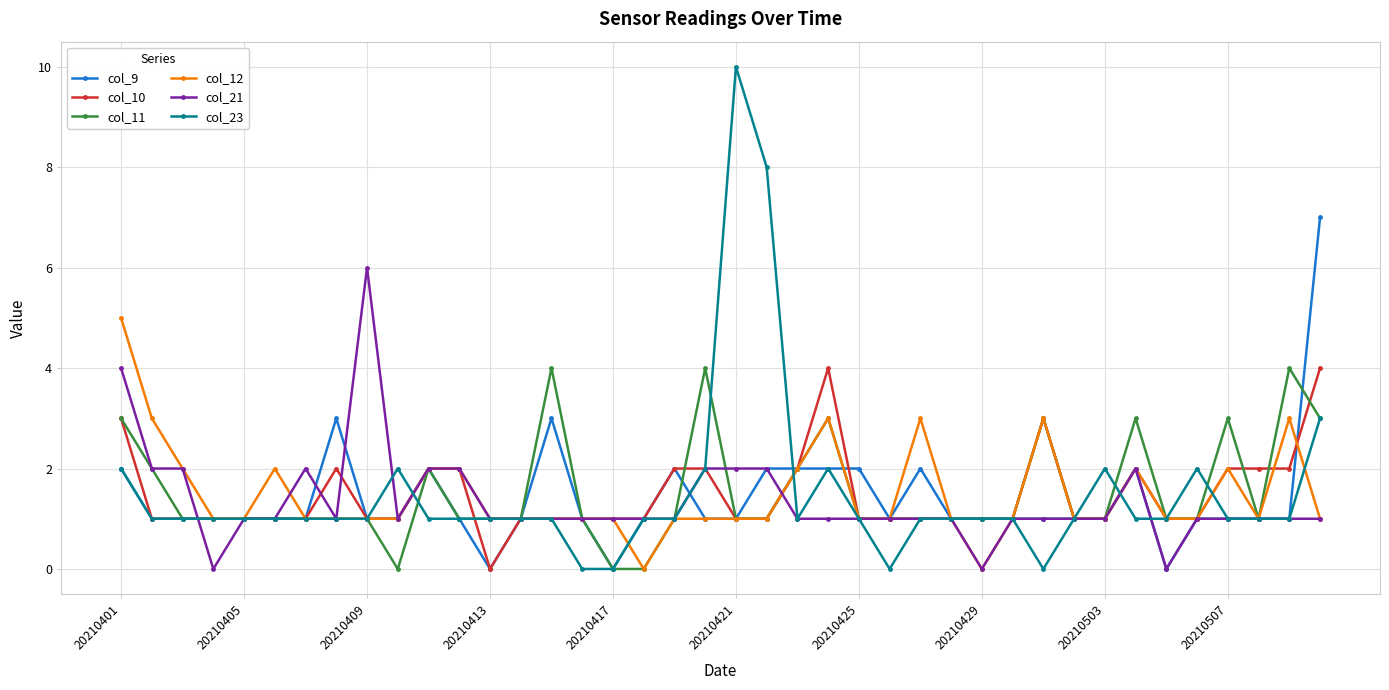

True or false: col_11 has more than 1 interior local peaks.

True